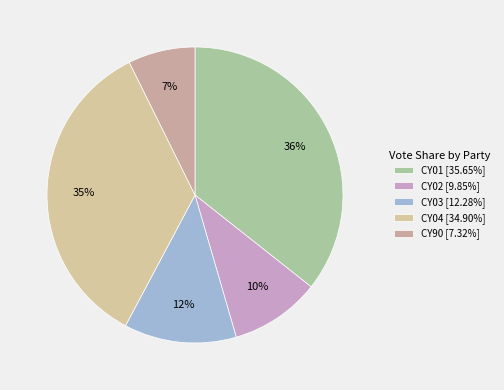

How many slices are in this pie chart?

5